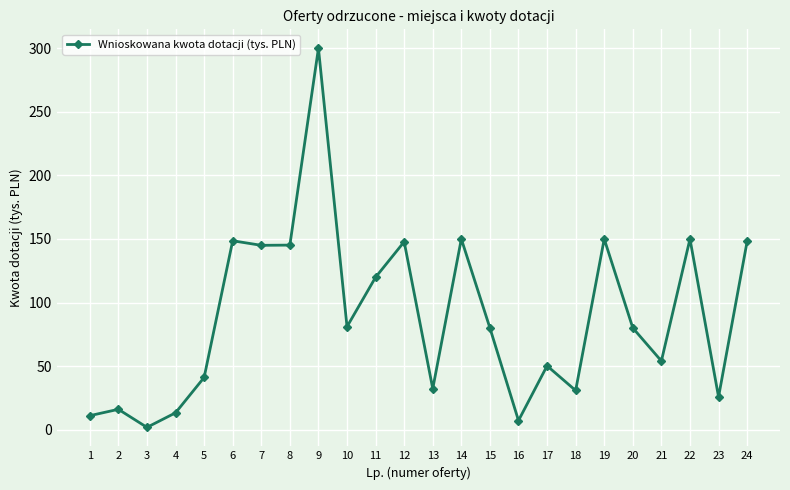

What is the change in value from 12 to 18?

-117.0